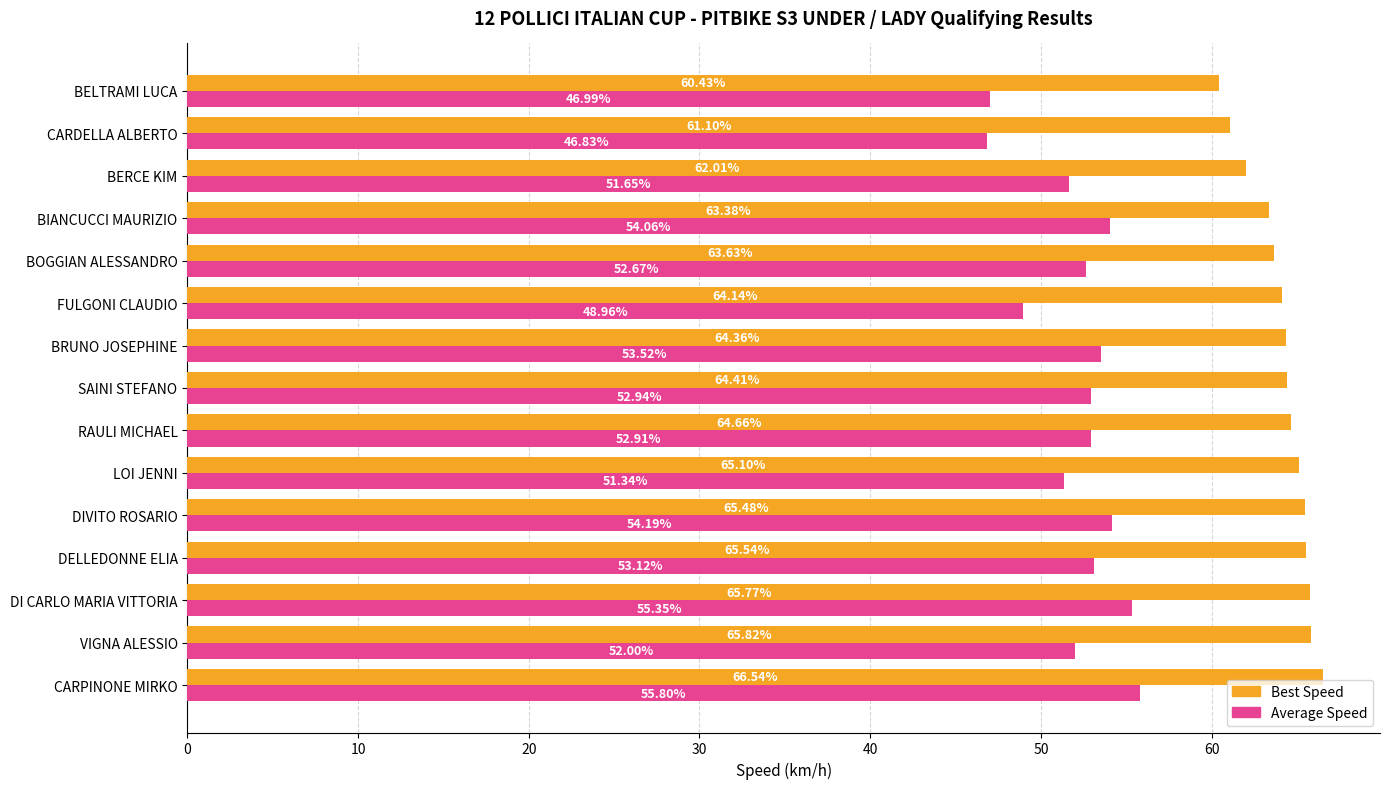

Where is Best Speed nearest to the value 63?

BIANCUCCI MAURIZIO